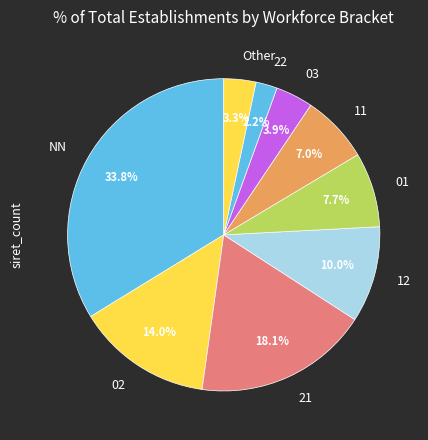

To the nearest percent, what portion does 01 represent?

8%